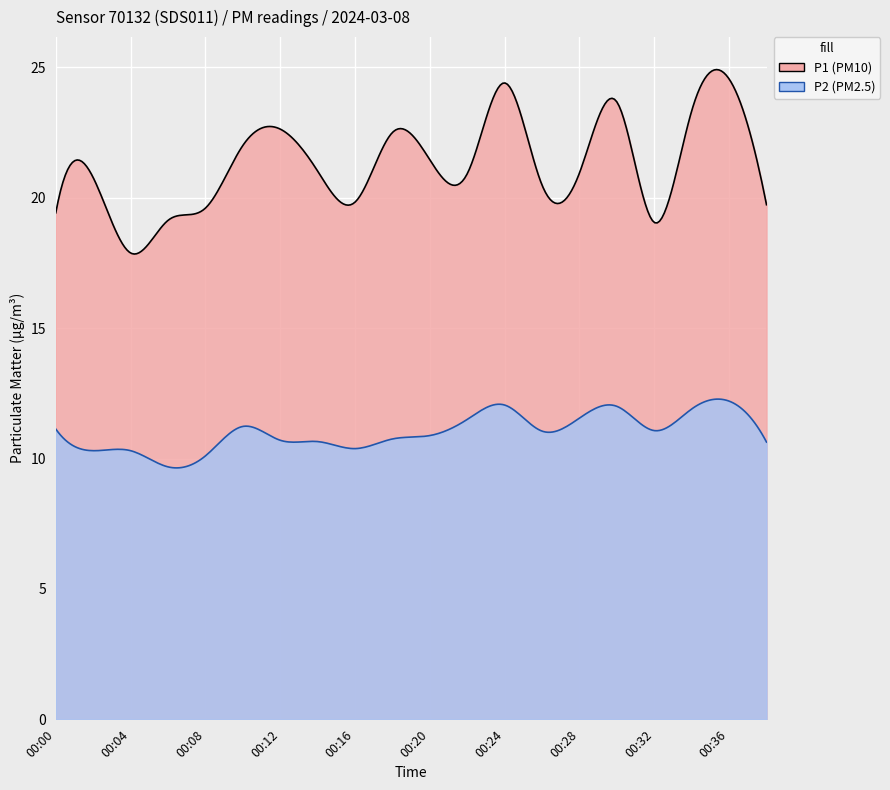

What is the sum of the P1 values at 00:26 and 00:36?

45.0